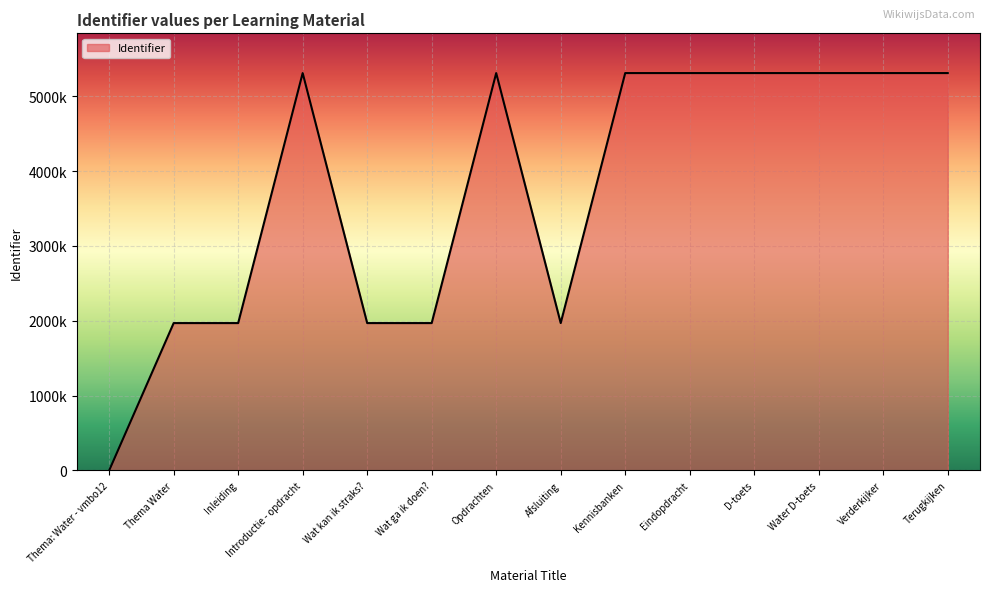

Does the chart display data point markers on the line(s)?

No